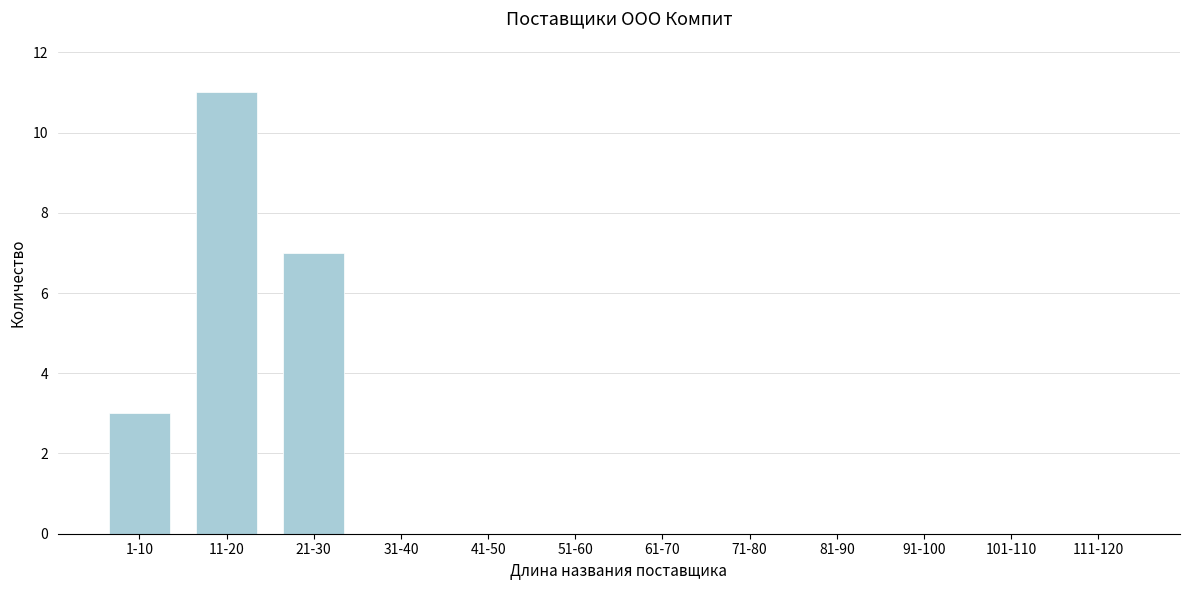

Reading left to right, transcribe all the data shown in this chart.

1-10=3	11-20=11	21-30=7	31-40=0	41-50=0	51-60=0	61-70=0	71-80=0	81-90=0	91-100=0	101-110=0	111-120=0